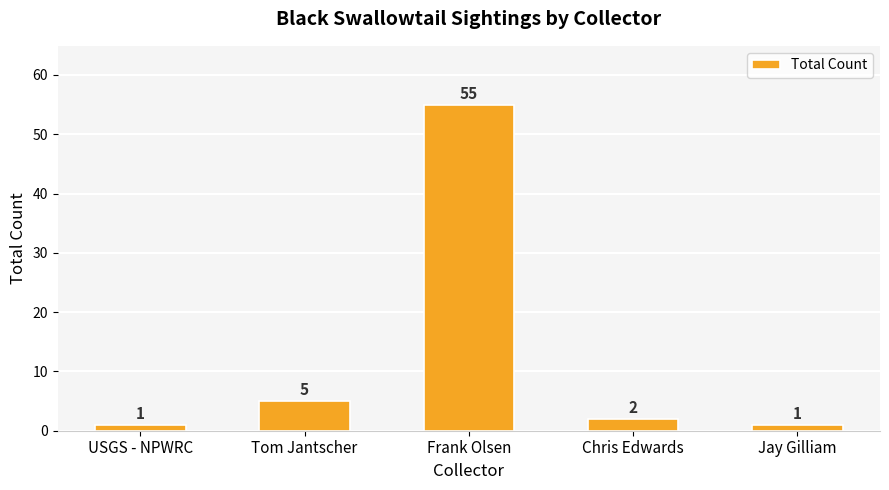

What is the greatest value displayed?

55